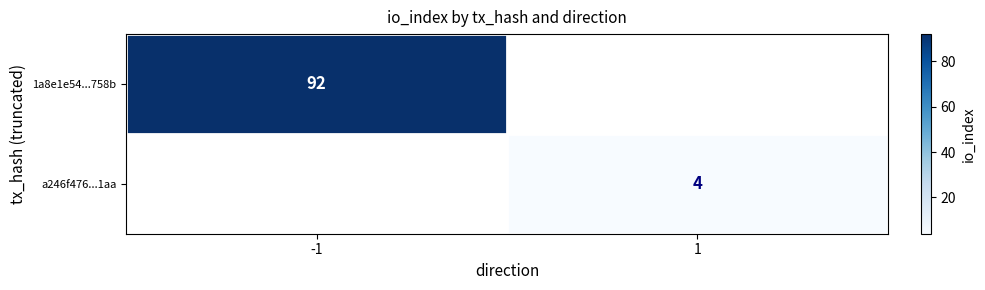

Is it true that 1a8e1e54...758b equals 52 at -1?

False